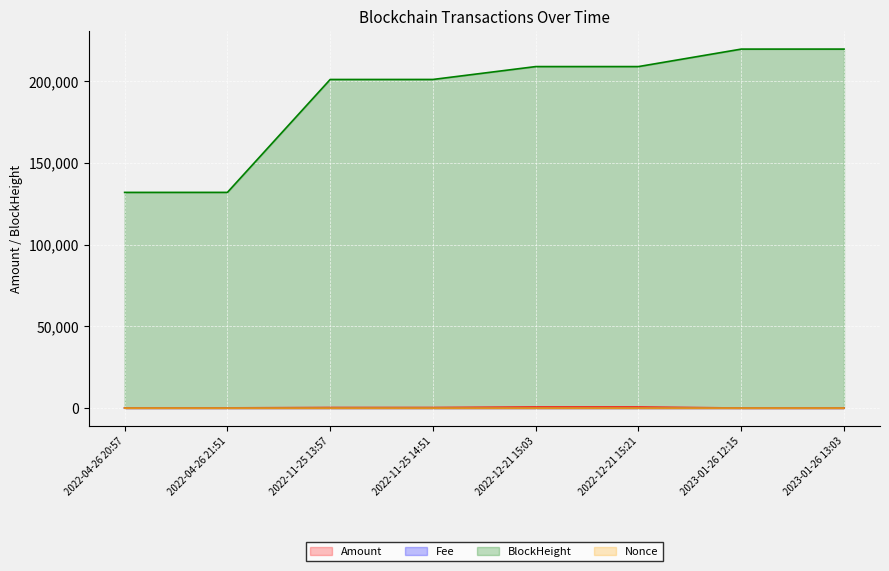

True or false: BlockHeight and Fee intersect in this chart.

False